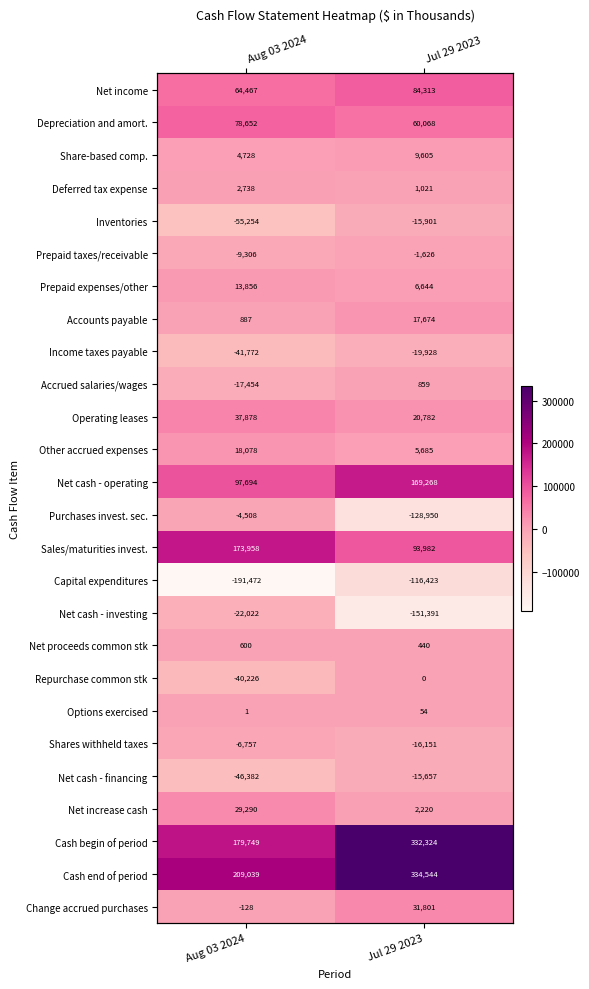

Which series has the widest spread of values?

Cash begin of period